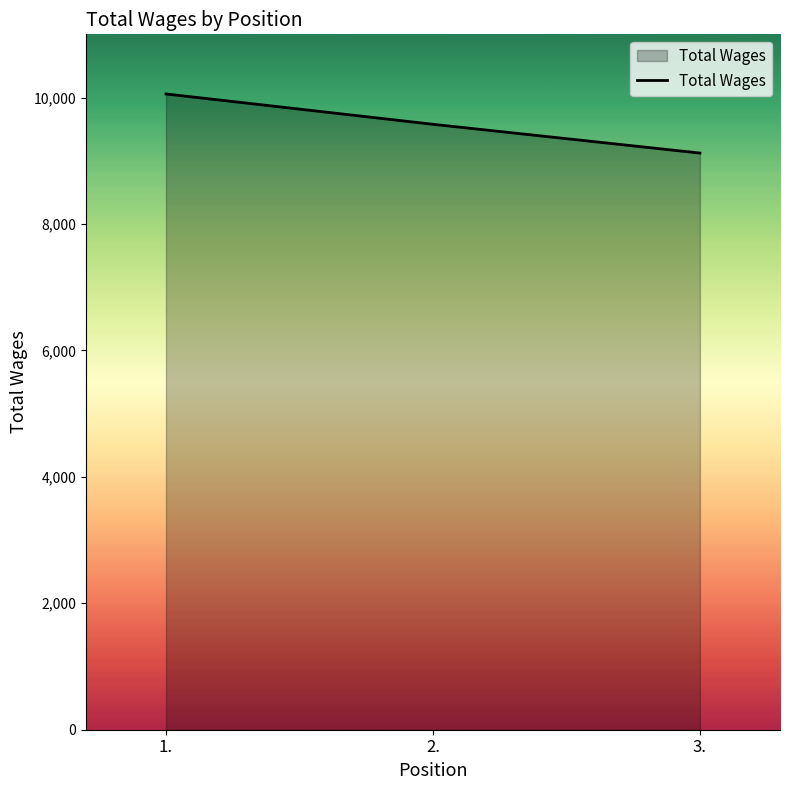

At which label does the data first exceed 9577?

1.